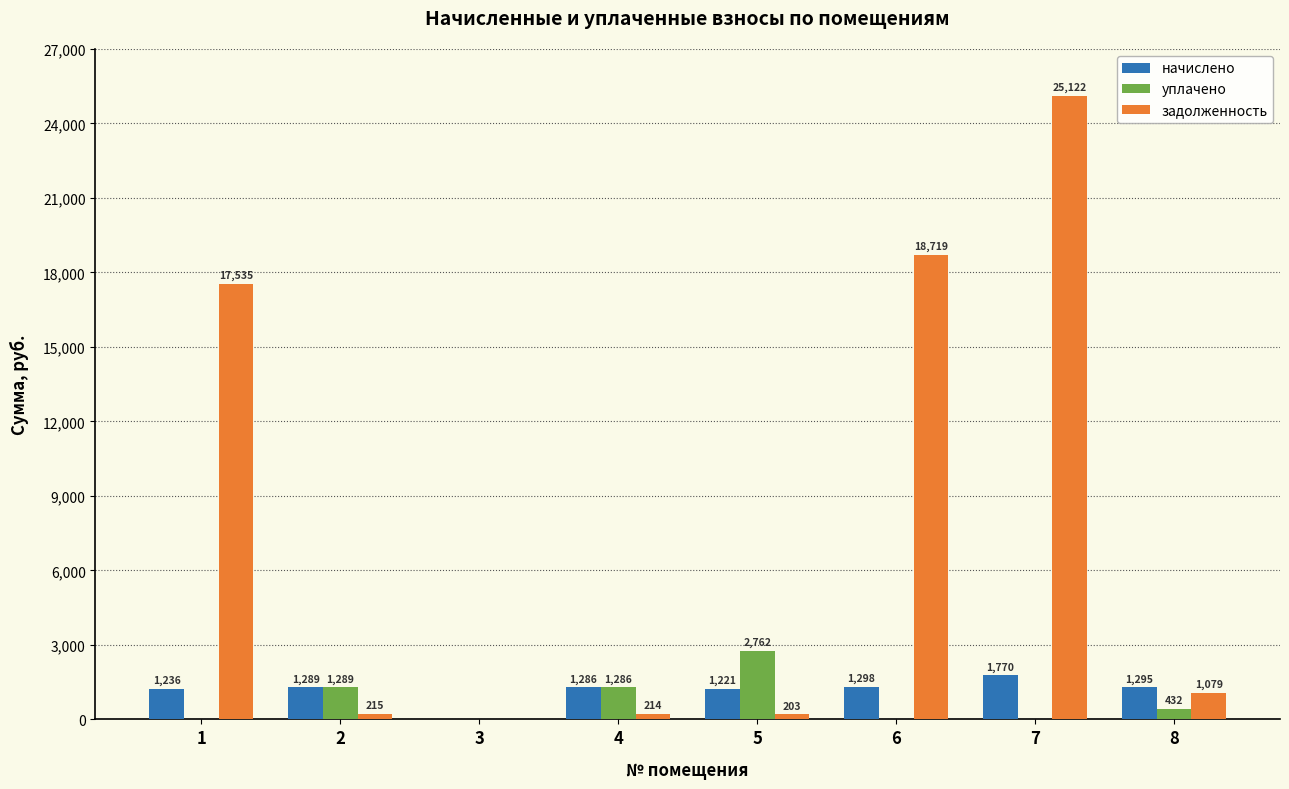

Between 4 and 8, which series saw the biggest shift?

задолженность